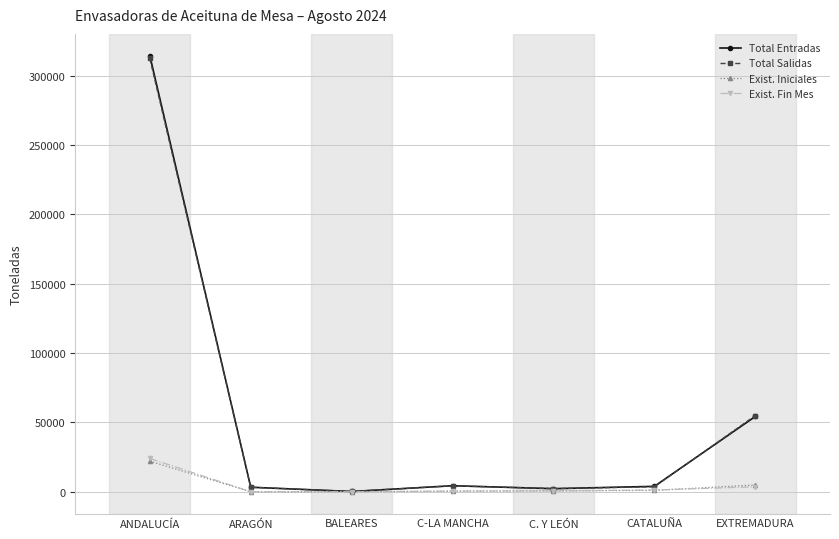

Which label corresponds to the largest value in the chart?

ANDALUCÍA